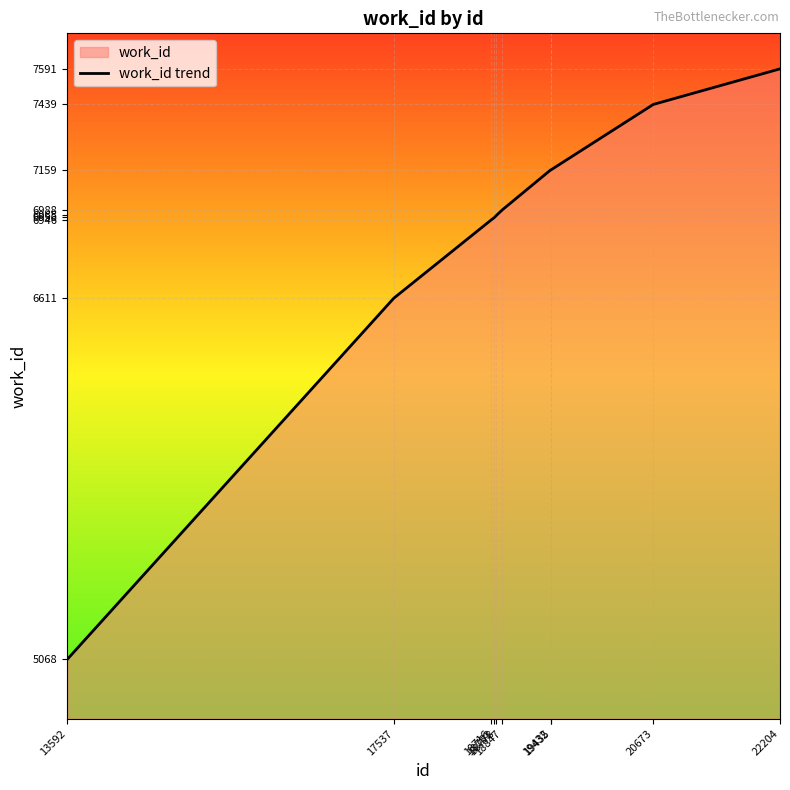

Reading left to right, what are all the values shown in this chart?

13592=5068	17537=6611	18716=6946	18753=6956	18778=6965	18847=6988	19432=7159	19435=7159	20673=7439	22204=7591